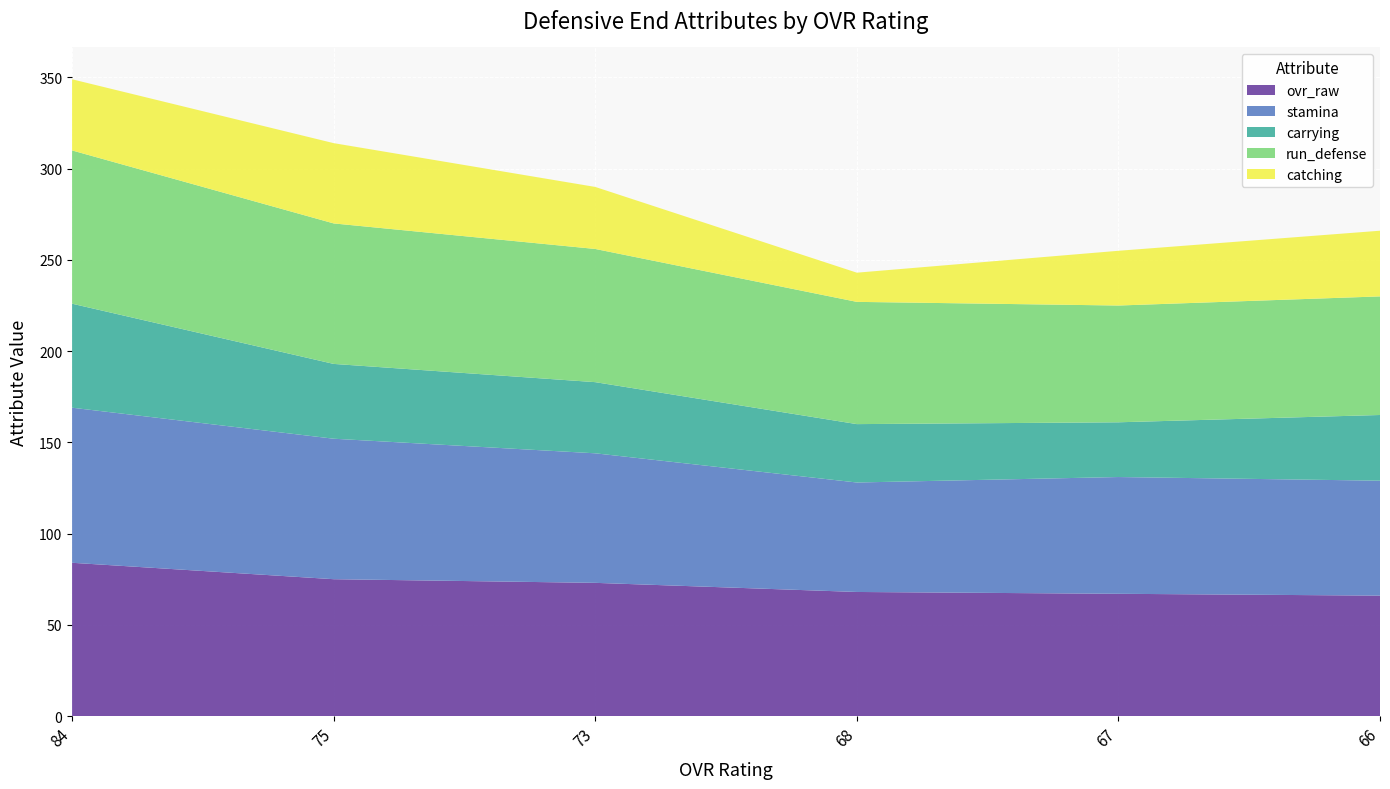

Reading left to right, what are all the values shown in this chart?

ovr_raw: 84	75	73	68	67	66
stamina: 85	77	71	60	64	63
carrying: 57	41	39	32	30	36
run_defense: 84	77	73	67	64	65
catching: 39	44	34	16	30	36